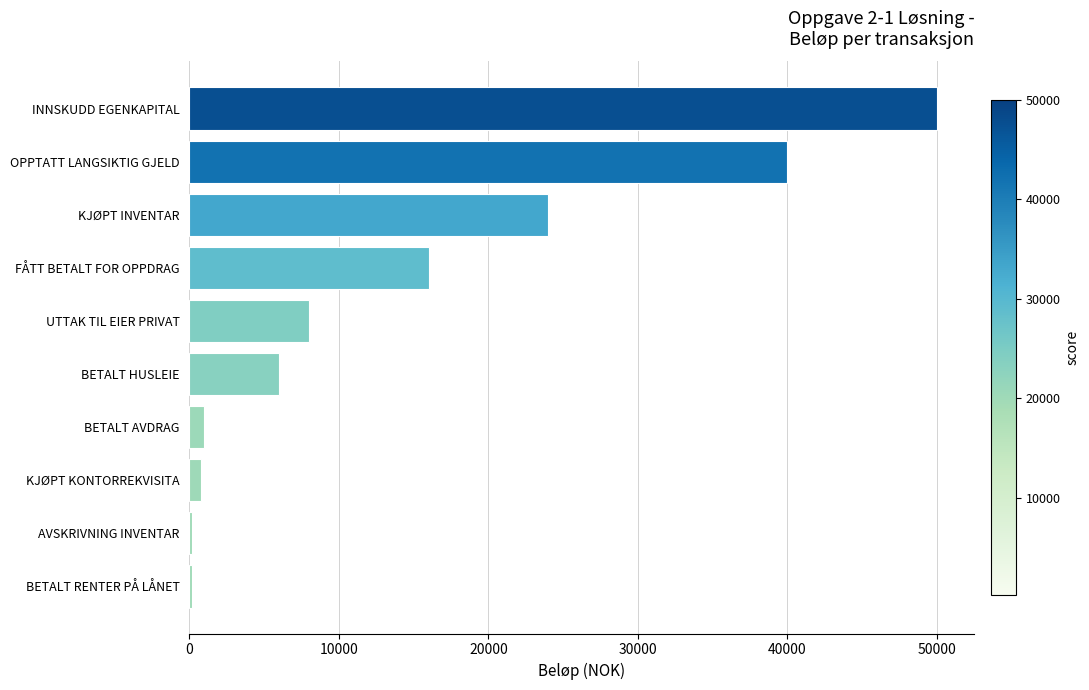

What is the minimum value shown in the chart?

200